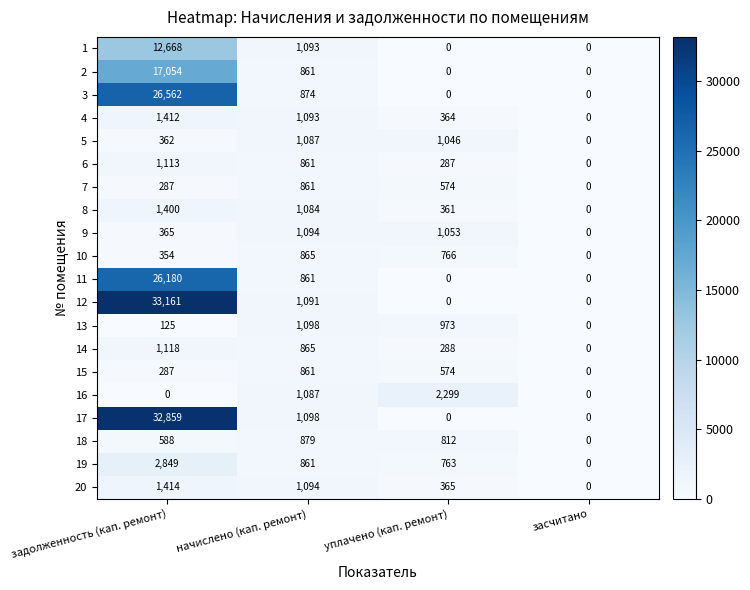

What is the sum of the 5 values at задолженность (кап. ремонт) and начислено (кап. ремонт)?

1449